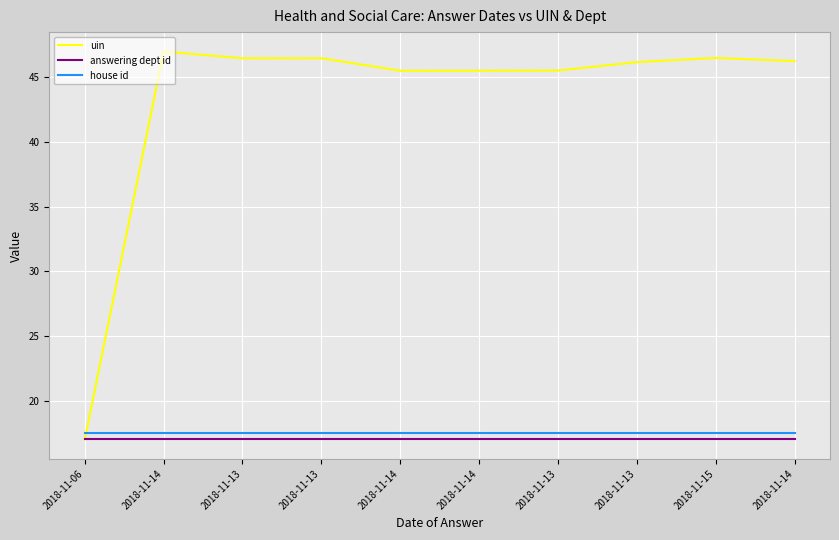

True or false: uin and answering dept id cross at least once.

False